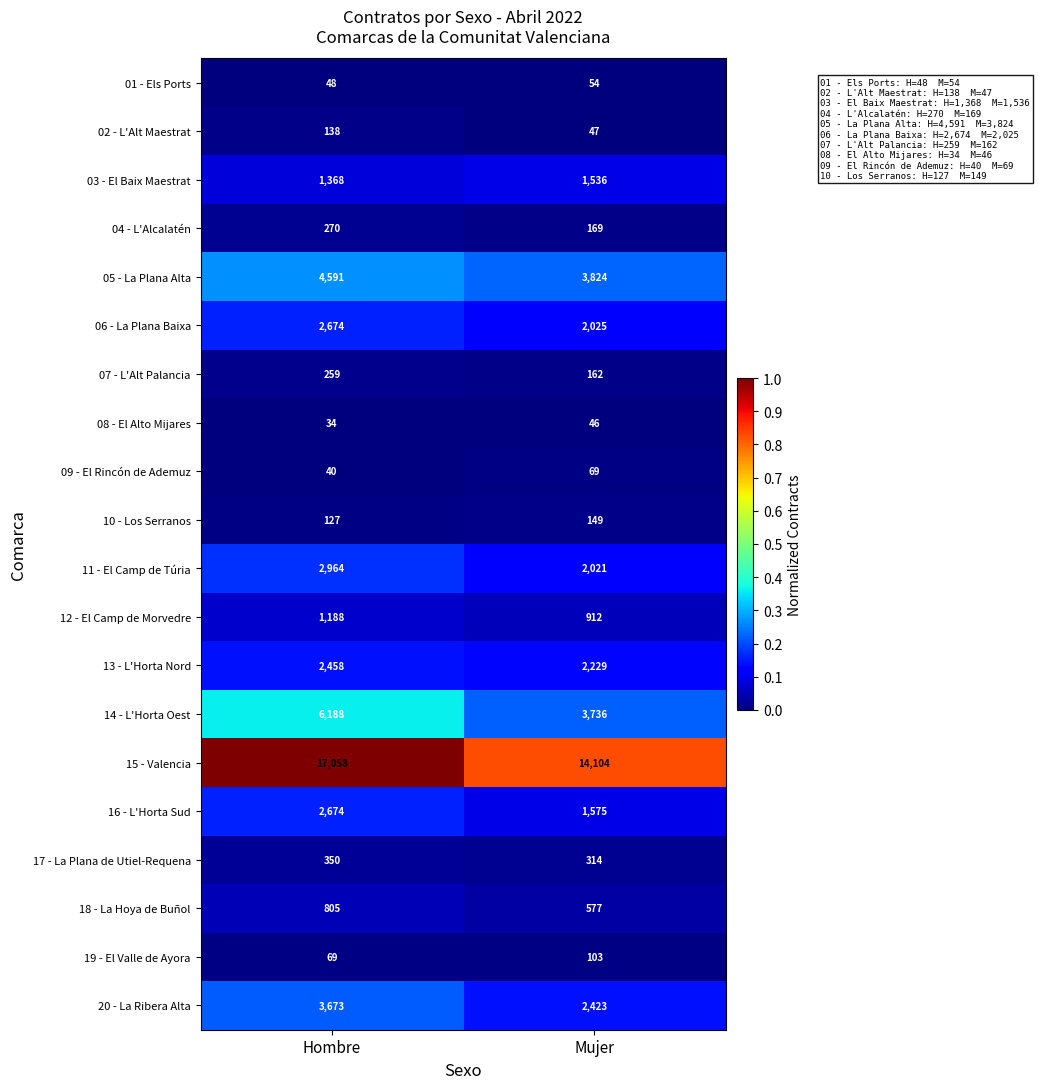

What is the maximum value shown in the chart?

17058